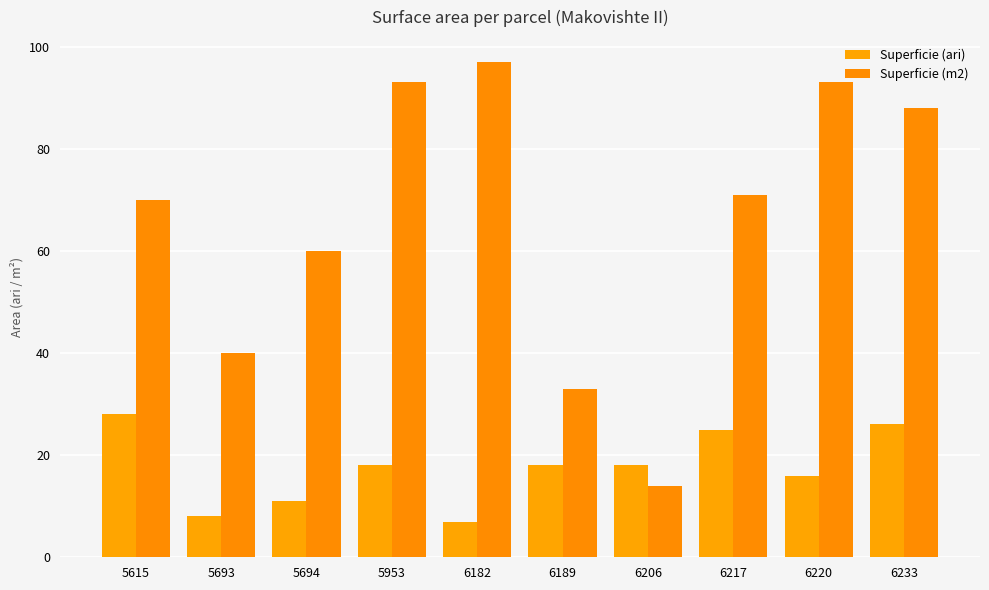

What is the sum of the Superficie (m2) values at 6217 and 6233?

159